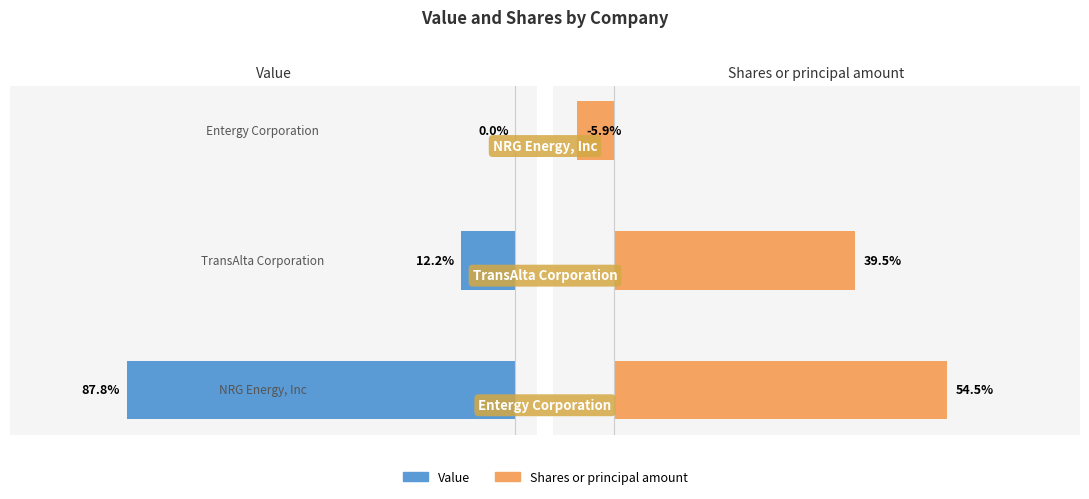

True or false: Value has a value of 19.4 at 1.

False